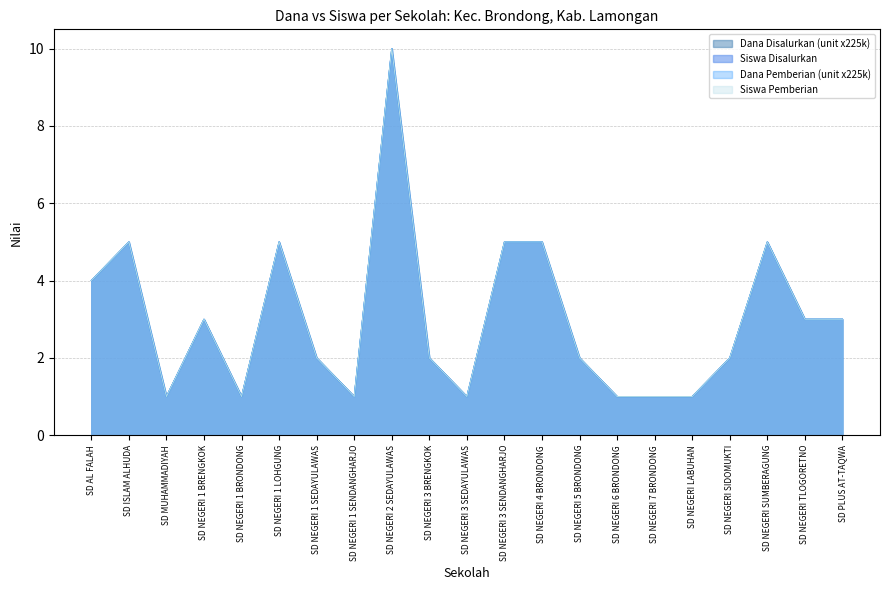

Reading left to right, transcribe all the data shown in this chart.

Dana Disalurkan: 4	5	1	3	1	5	2	1	10	2	1	5	5	2	1	1	1	2	5	3	3
Siswa Disalurkan: 4	5	1	3	1	5	2	1	10	2	1	5	5	2	1	1	1	2	5	3	3
Dana Pemberian: 4	5	1	3	1	5	2	1	10	2	1	5	5	2	1	1	1	2	5	3	3
Siswa Pemberian: 4	5	1	3	1	5	2	1	10	2	1	5	5	2	1	1	1	2	5	3	3